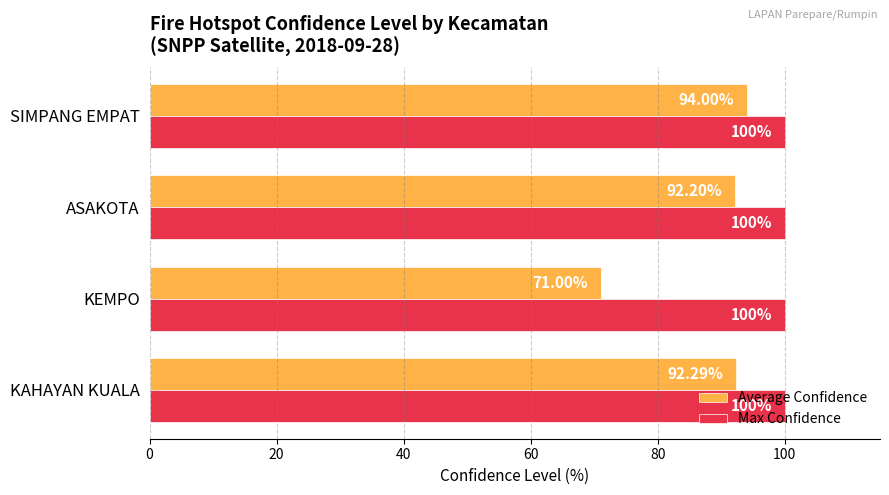

Which series has the largest range (max minus min)?

Average Confidence